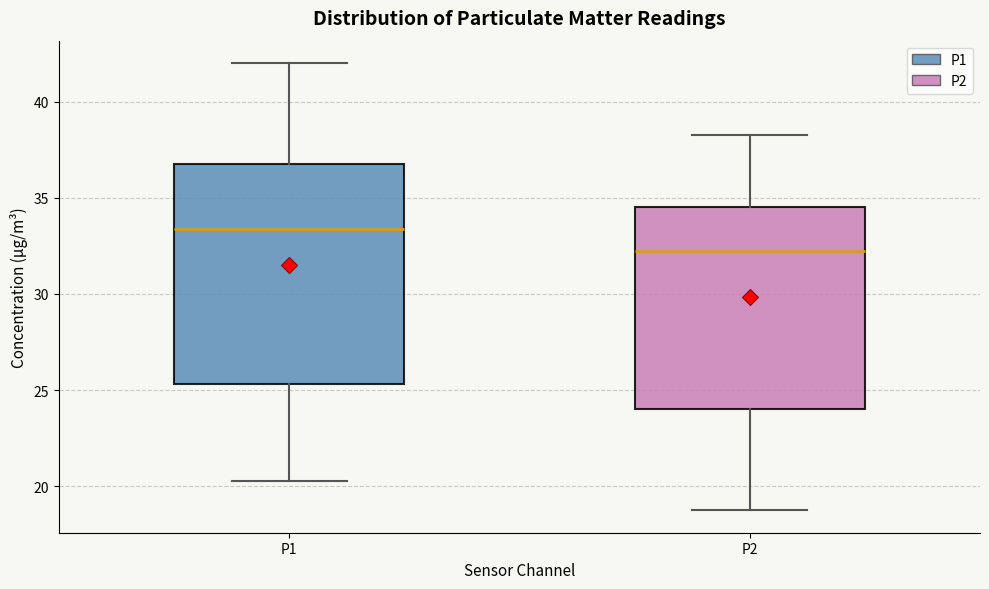

Where is the upper edge of the box for P2 on the y-axis? The values are not printed on the chart, so give them approximately, as read against the axis.

34.5